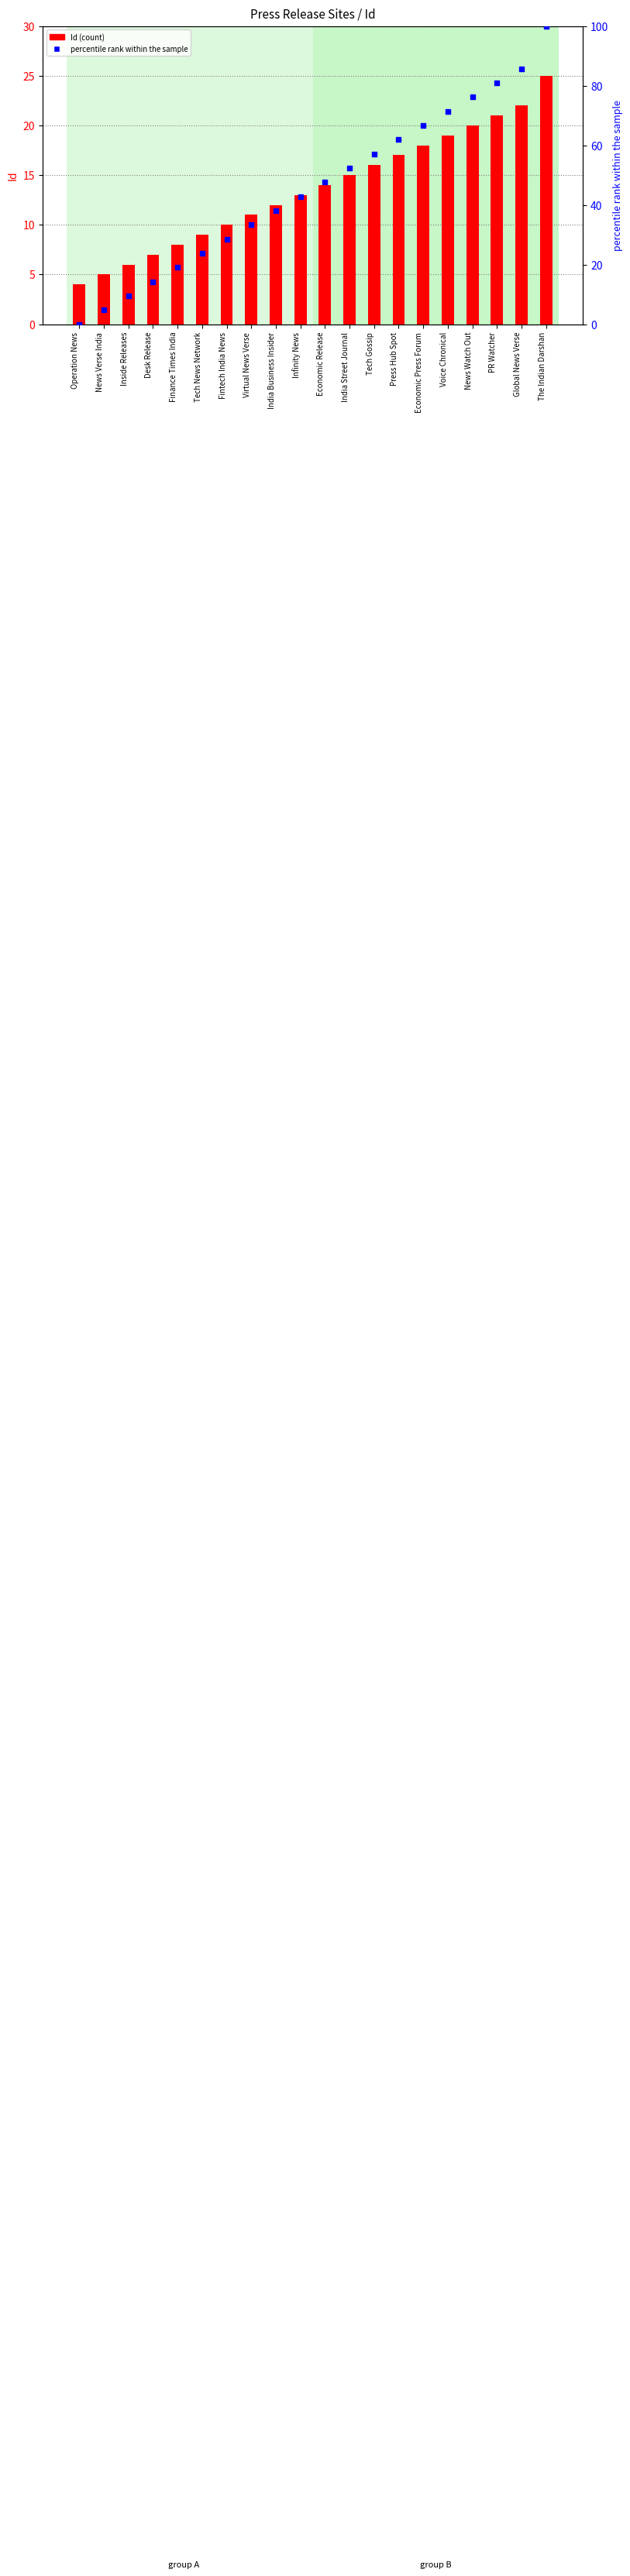

At which category is the sum across all series the highest?

The Indian Darshan